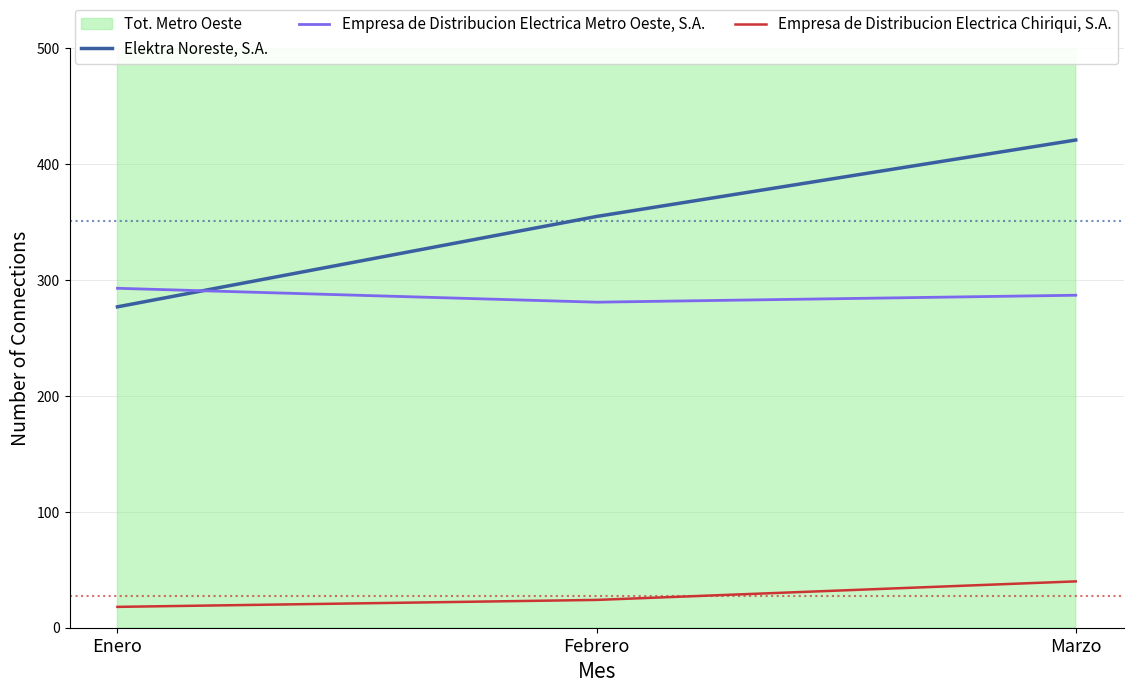

What is the value of the Empresa de Distribucion Electrica Chiriqui, S.A. point at the 1st from the left?

18